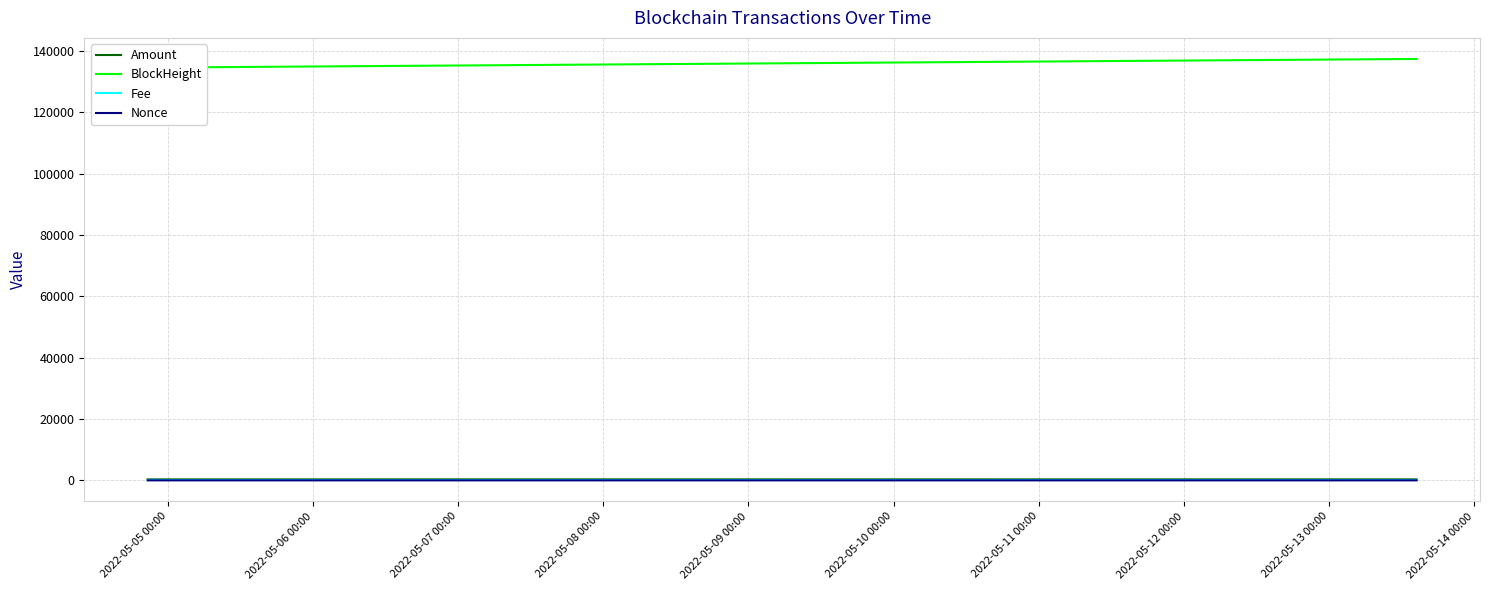

Is the value of Amount at 2022-05-05 00:00 greater than the value of Nonce at 2022-05-05 00:00?

Yes